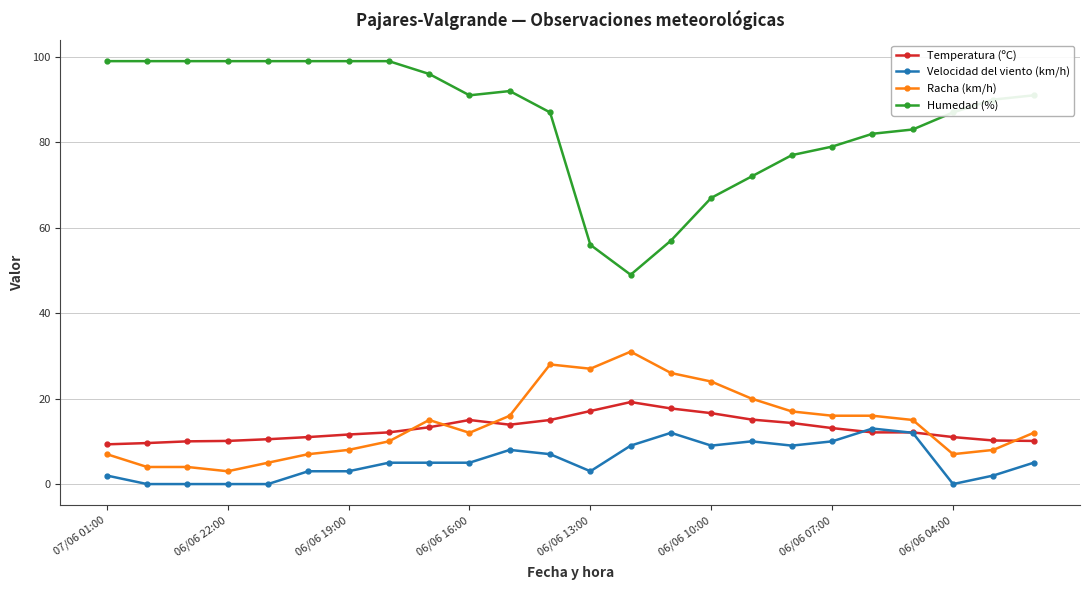

Which series has the largest total across all categories?

Humedad (%)